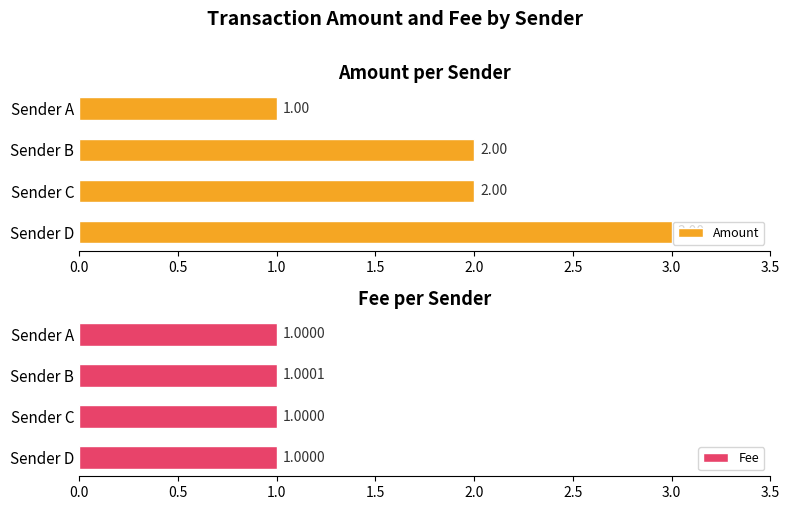

What value does the Fee series have at Sender B?

1.0